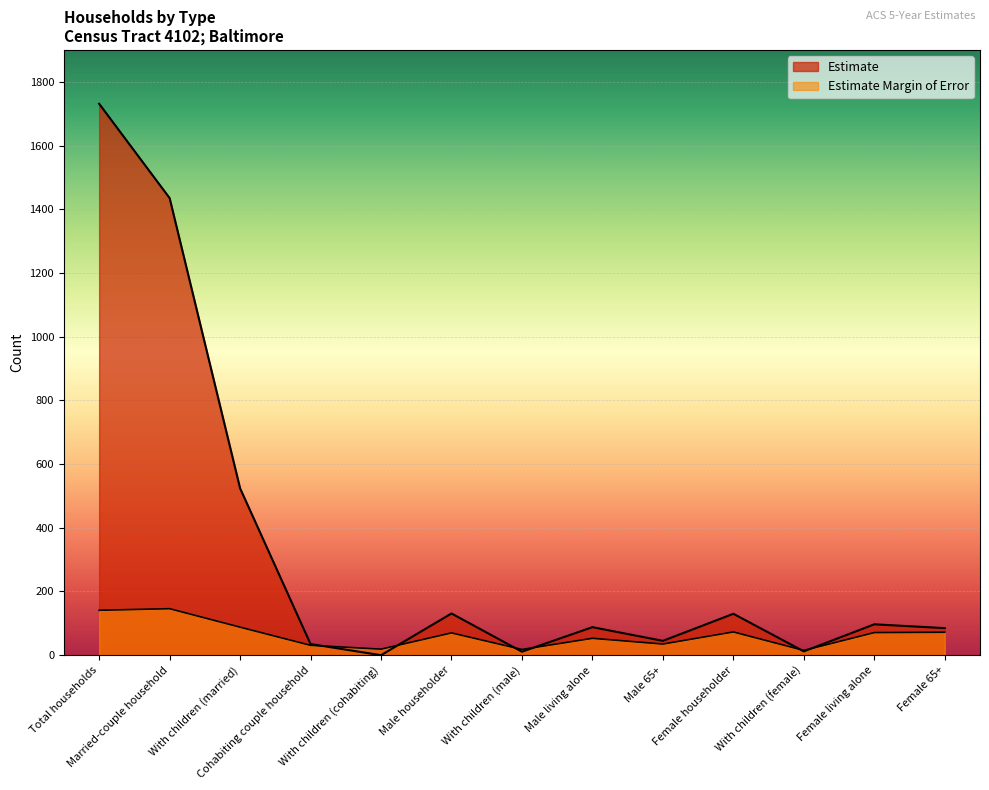

Where is the first local minimum for Estimate?

With children (cohabiting)